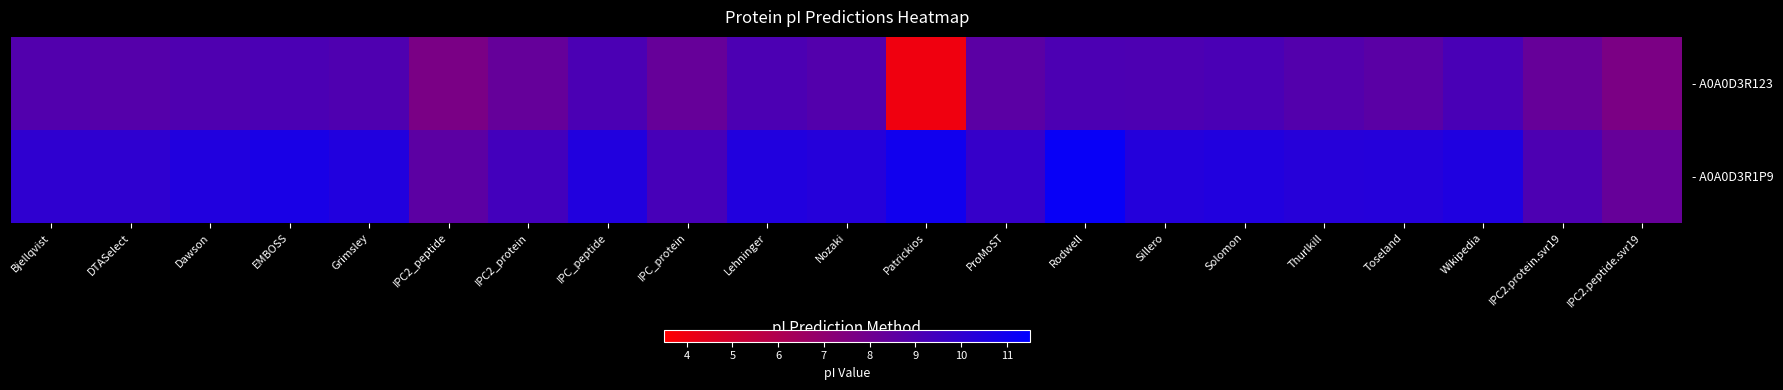

What is the spread (max minus min) of values at IPC2_peptide?

1.0